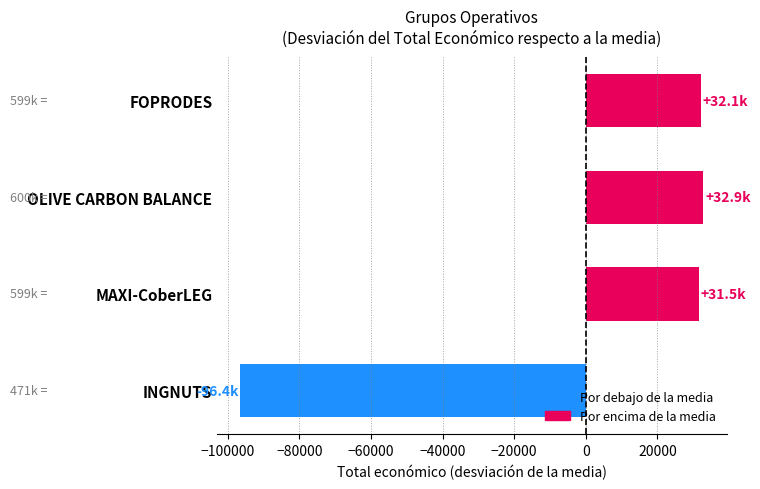

Which has a higher value, INGNUTS or MAXI-CoberLEG?

MAXI-CoberLEG